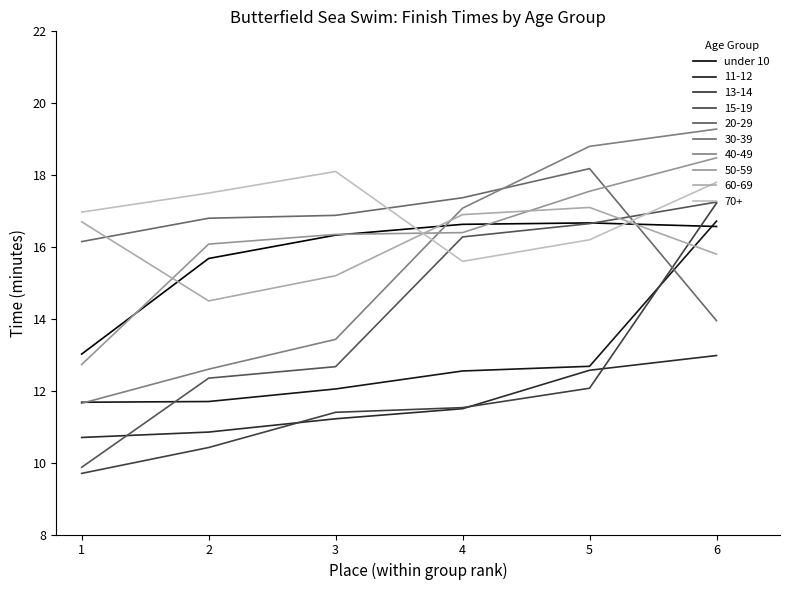

How many lines are shown in the chart?

10